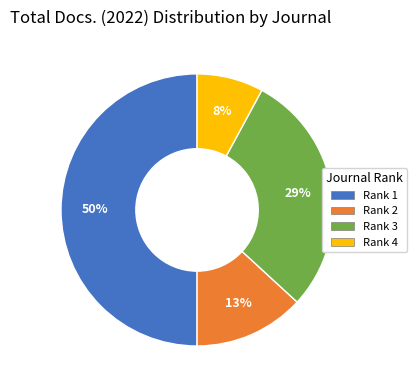

To the nearest percent, what is the difference between the largest and smallest slice percentages?

42%